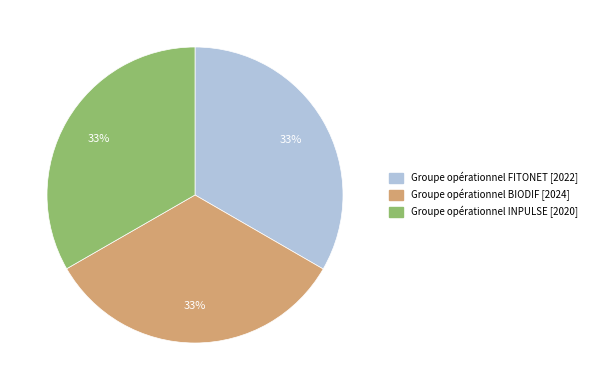

How many segments does this pie chart have?

3